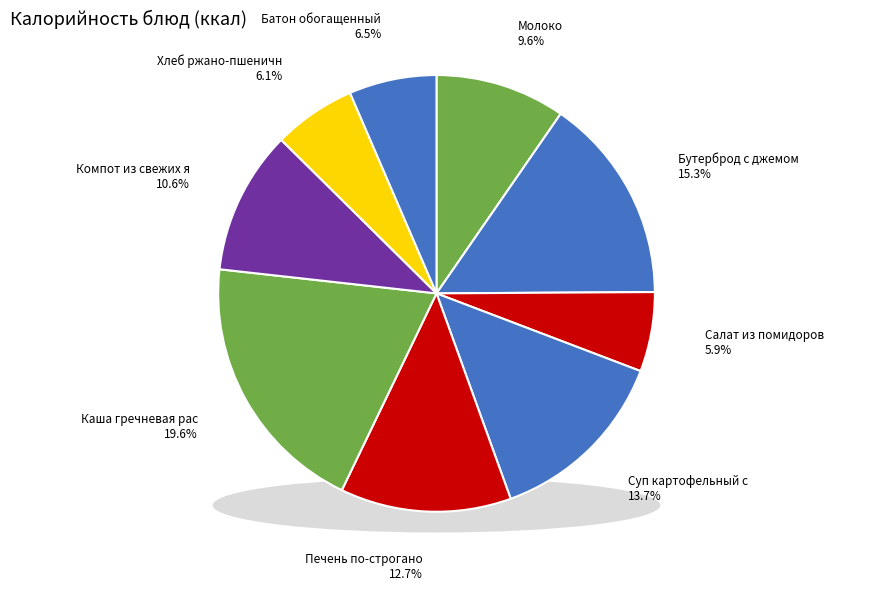

What is the ratio of the value at Молоко to the value at Салат из помидоров и огурцов?

1.6